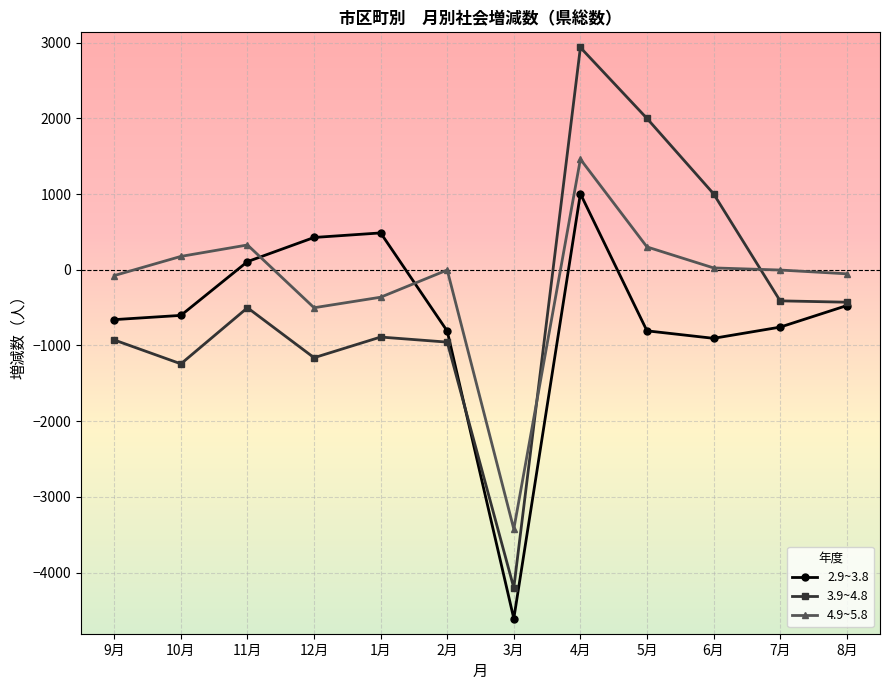

Which series has the widest spread of values?

3.9~4.8